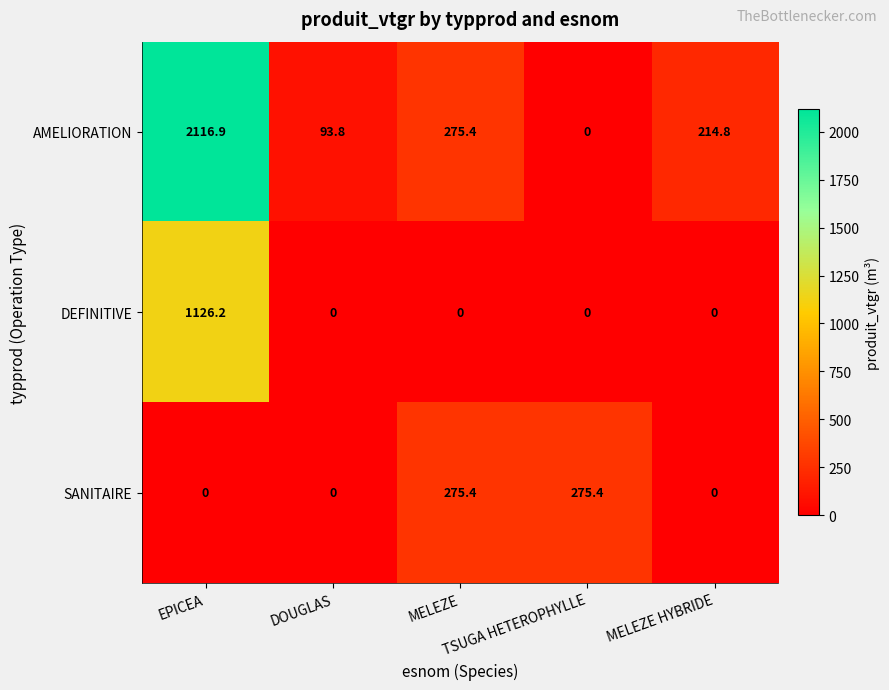

What is the difference between the second highest and second lowest values in the SANITAIRE series?

275.4